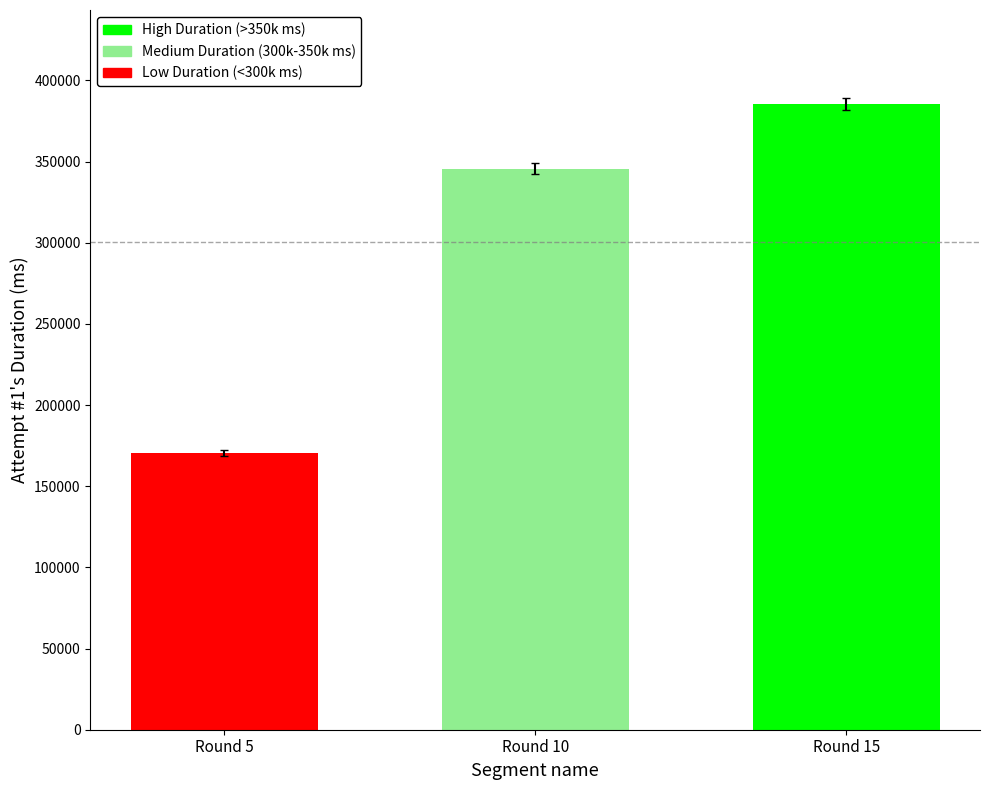

What is the change in value from Round 5 to Round 15?

+214931